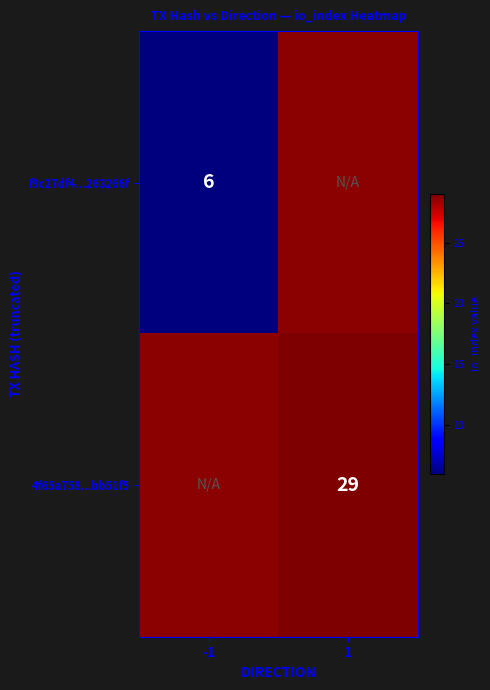

How many distinct data groups are displayed?

2